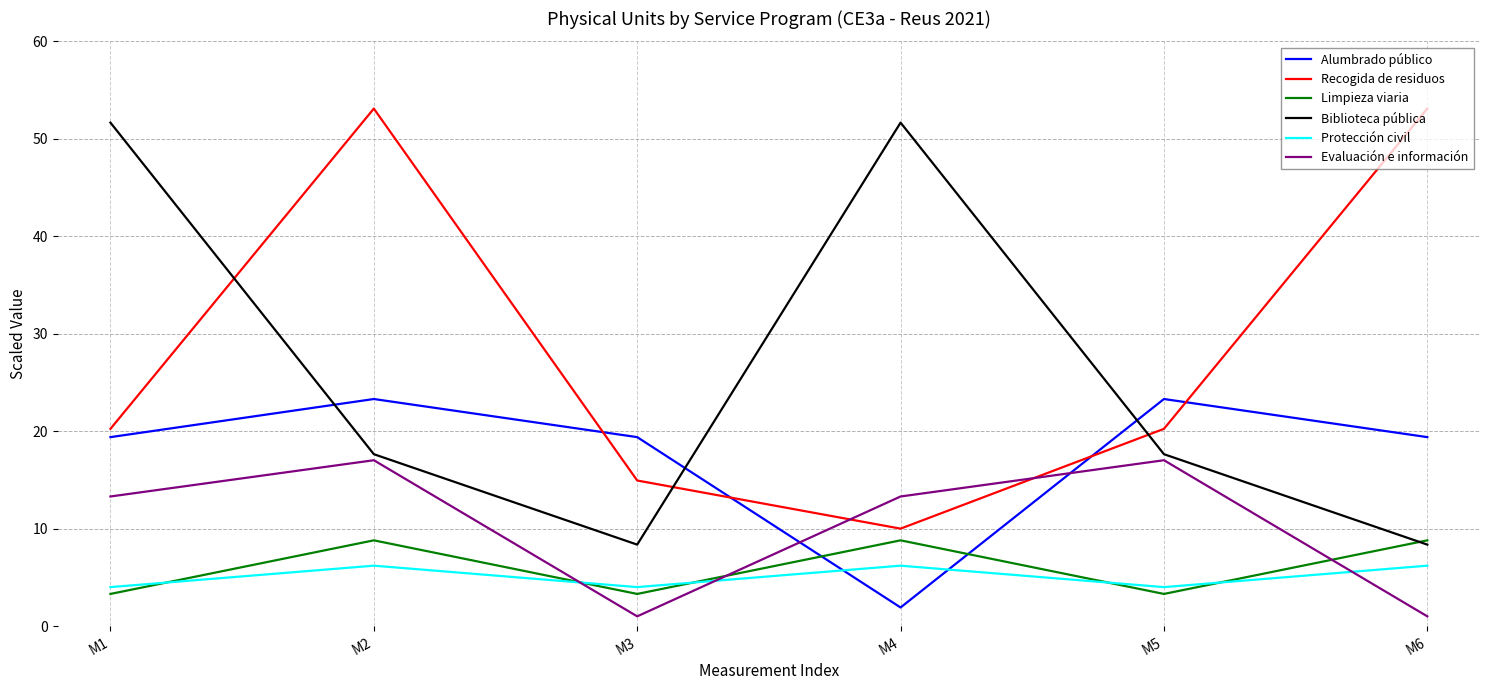

What is the total value across all series at M4?

91.9